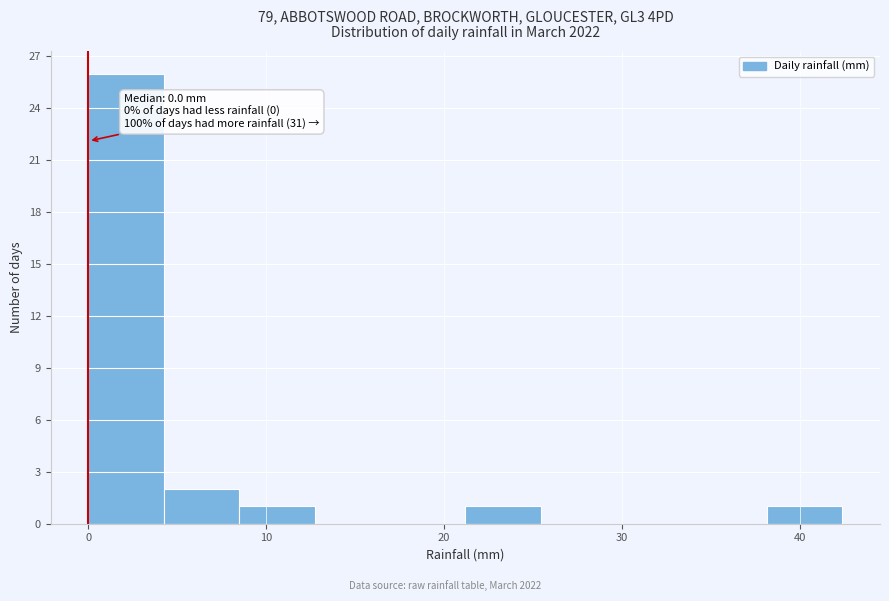

Over which range of the x-axis is the bar tallest?

0 to 4